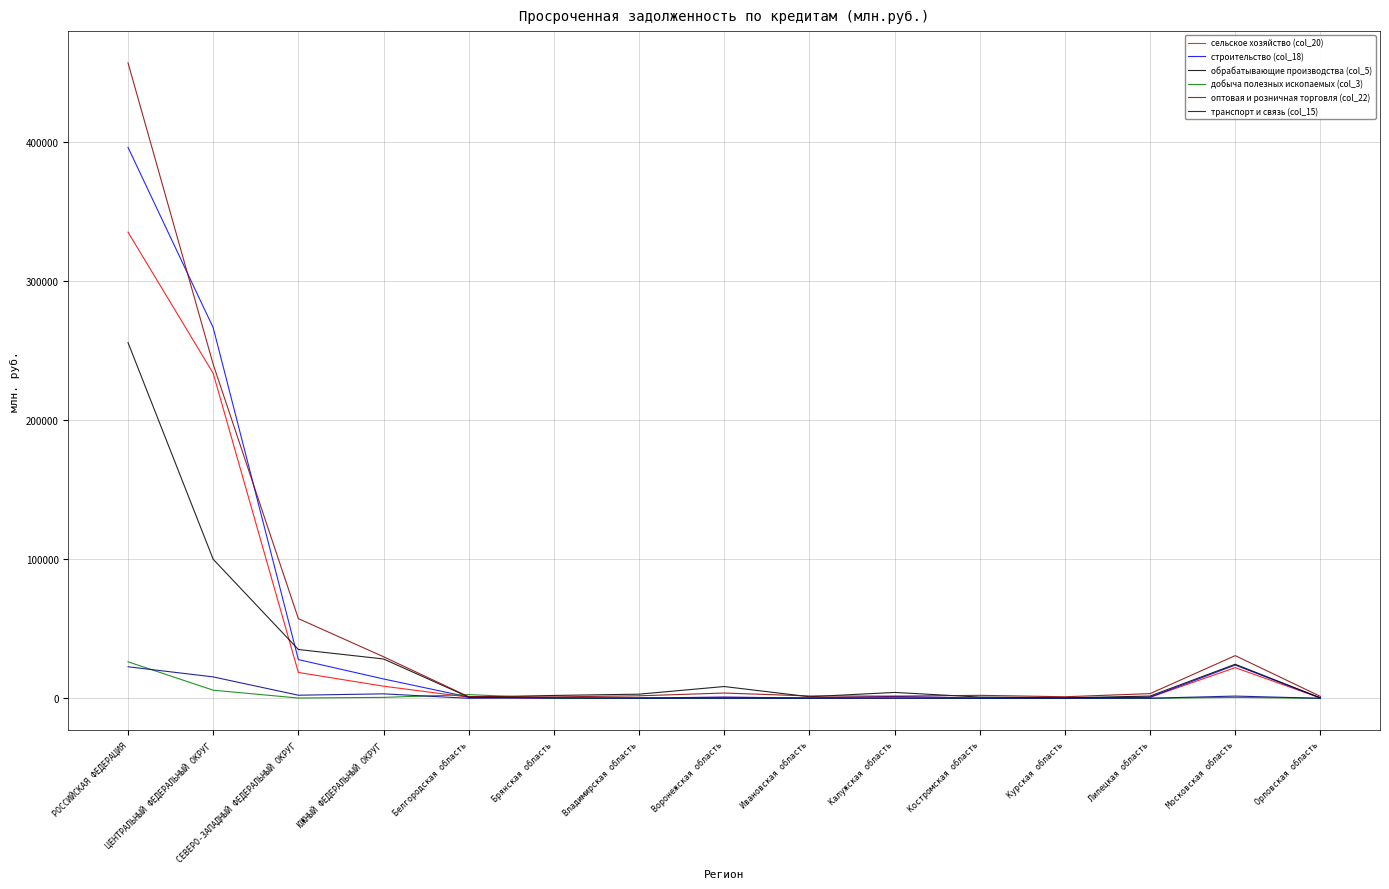

How many categories are shown in the chart?

15